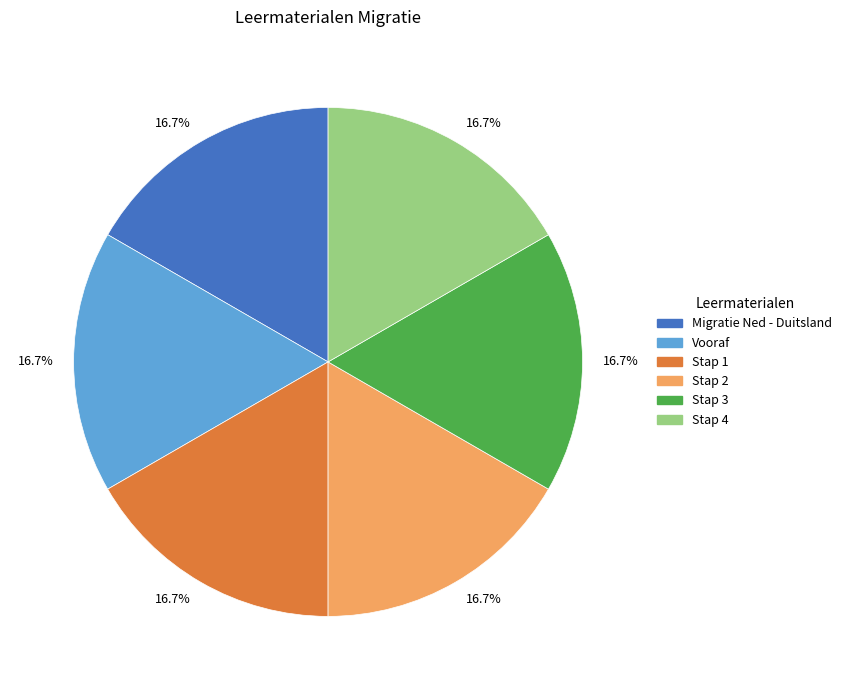

Is there any slice that represents more than half of the pie?

No